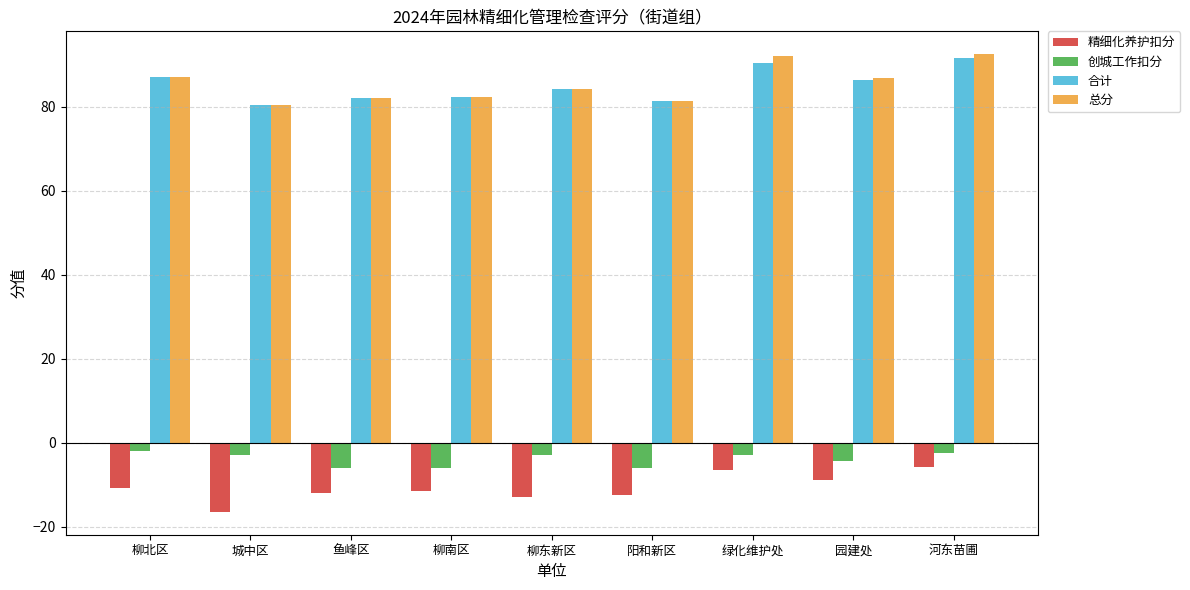

What are all the series names shown in the legend?

精细化养护扣分, 创城工作扣分, 合计, 总分